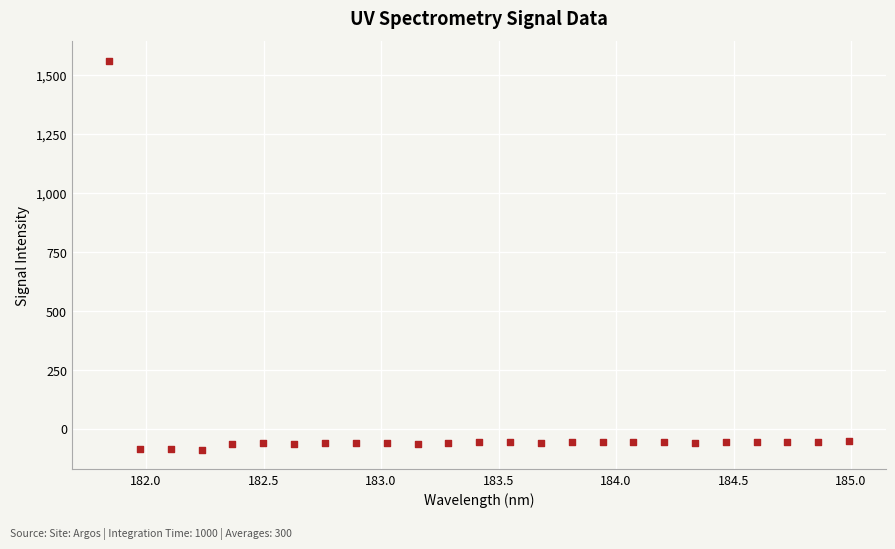

What is the range of Y values (max minus min)?

1651.5